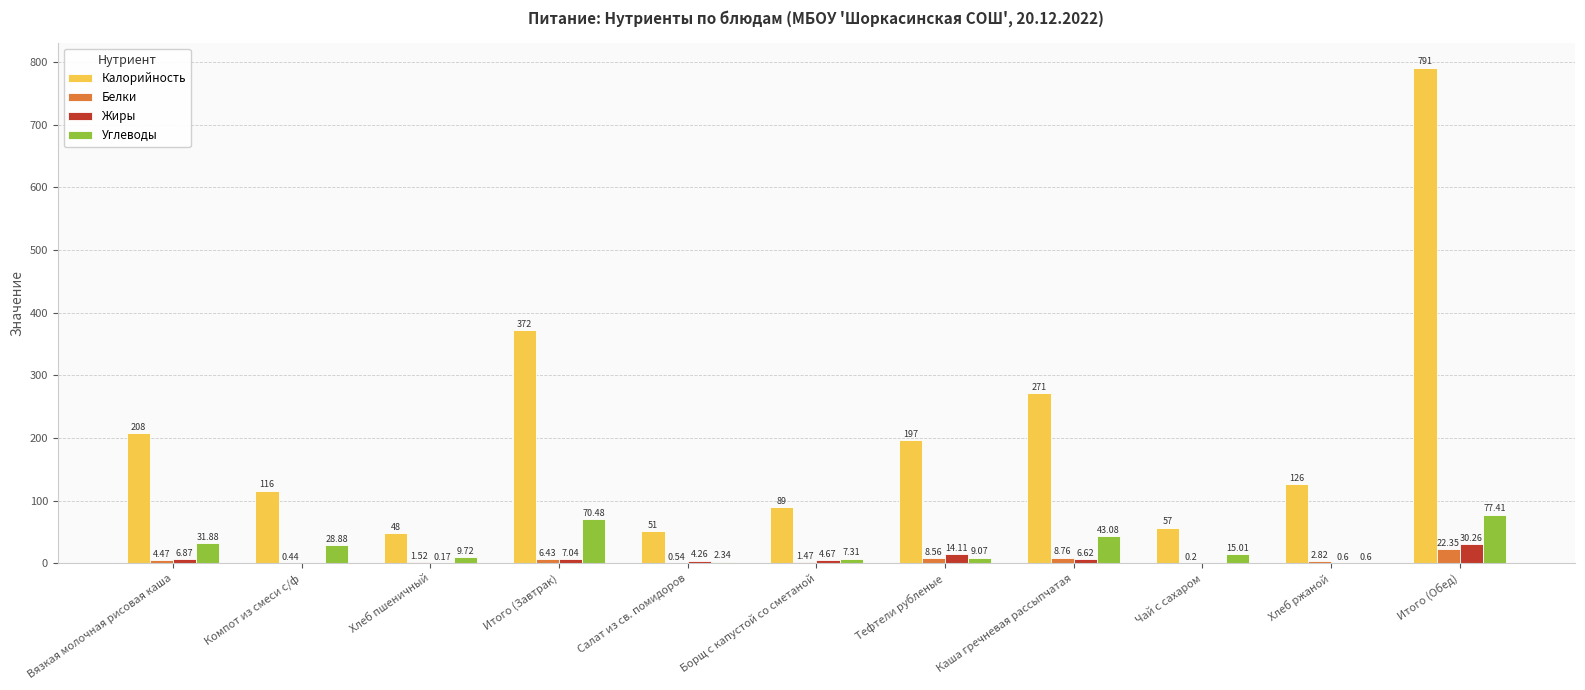

What are all the series names shown in the legend?

Калорийность, Белки, Жиры, Углеводы